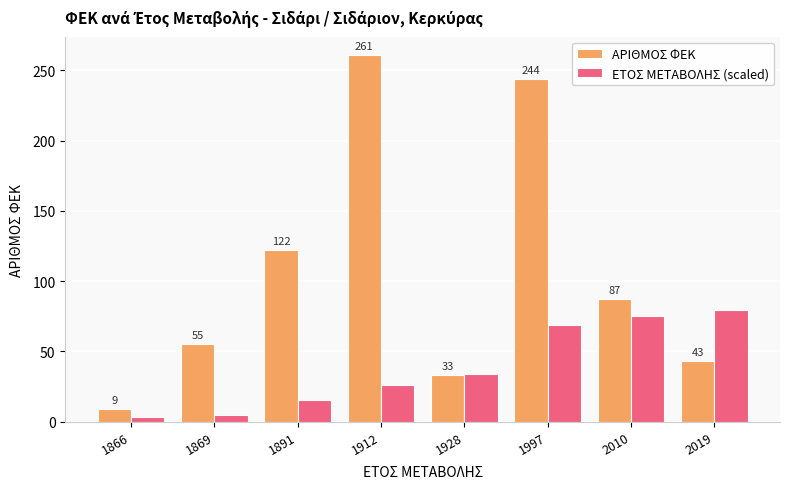

What is the total value across all series at 1869?

59.5